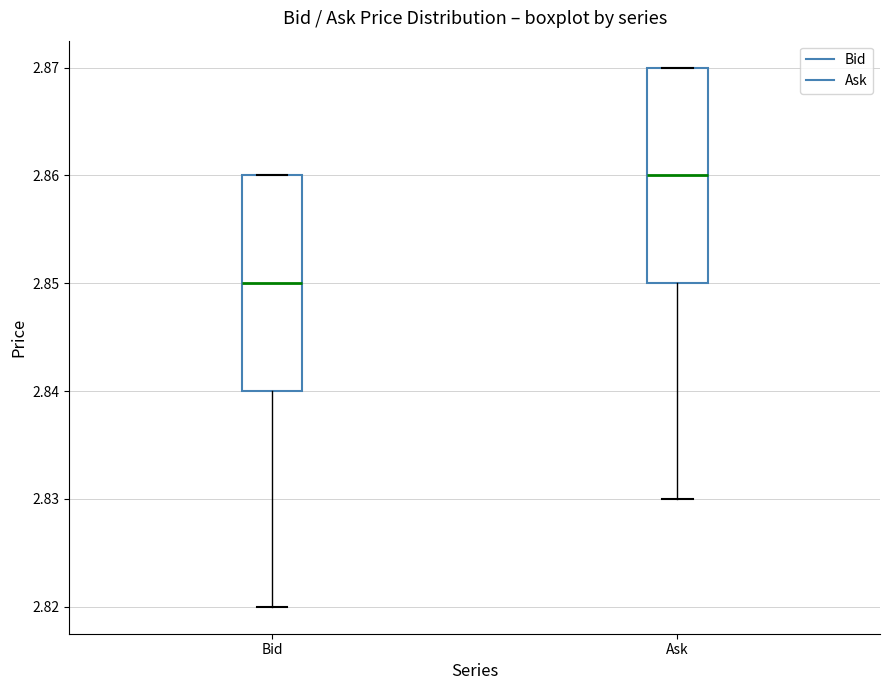

Which box has the highest median line?

Ask